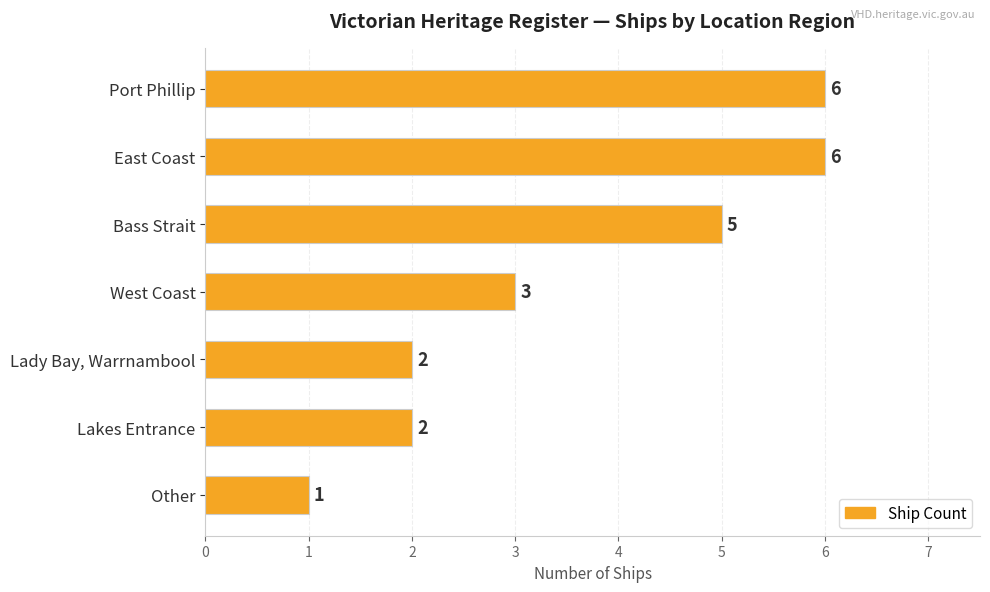

Is it true that the value at Bass Strait is 9?

False